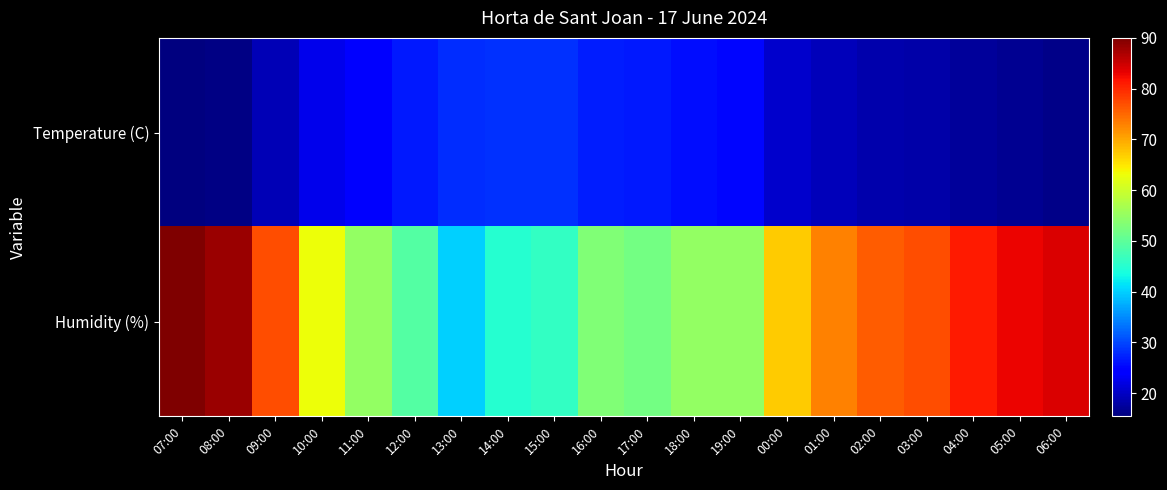

At how many categories does at least one series exceed 78?

5